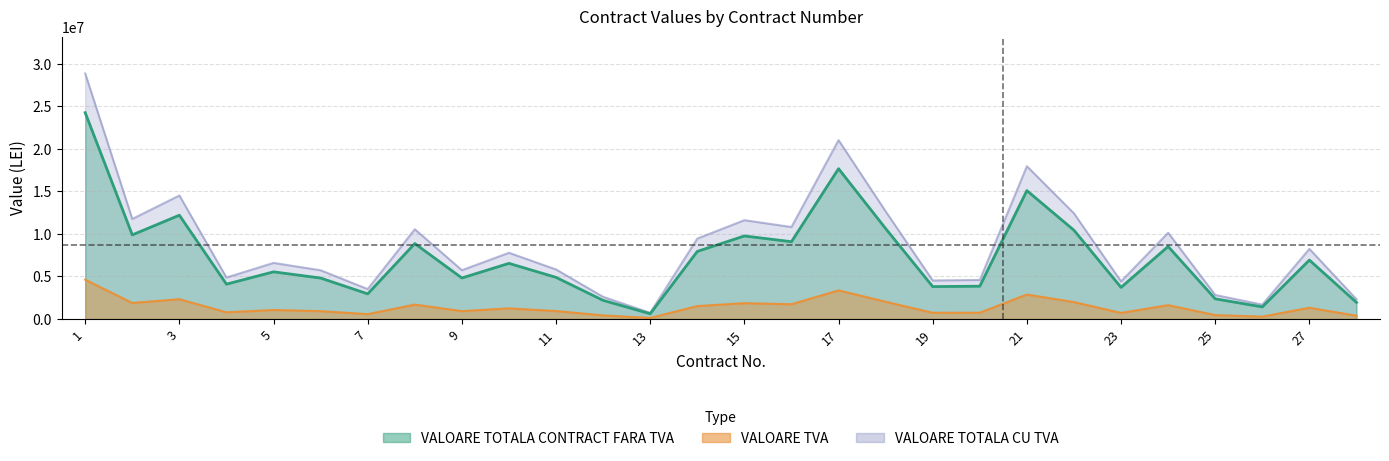

How many lines are shown in the chart?

3